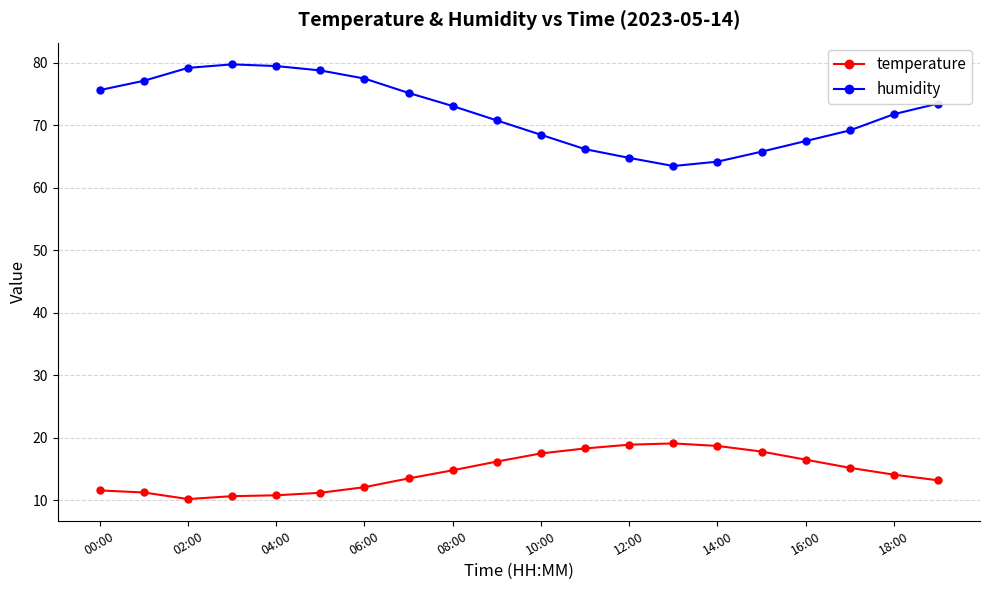

Which series has the largest range (max minus min)?

humidity